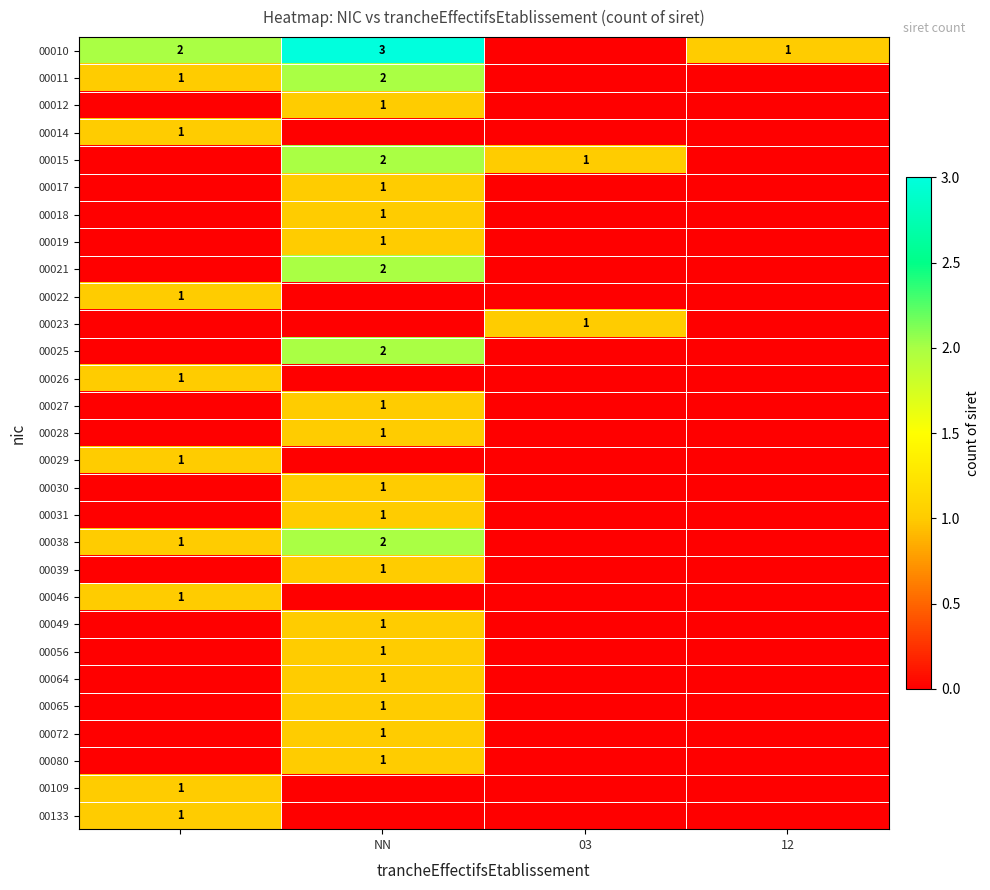

The 00038 series shows 2 at NN. True or false?

True